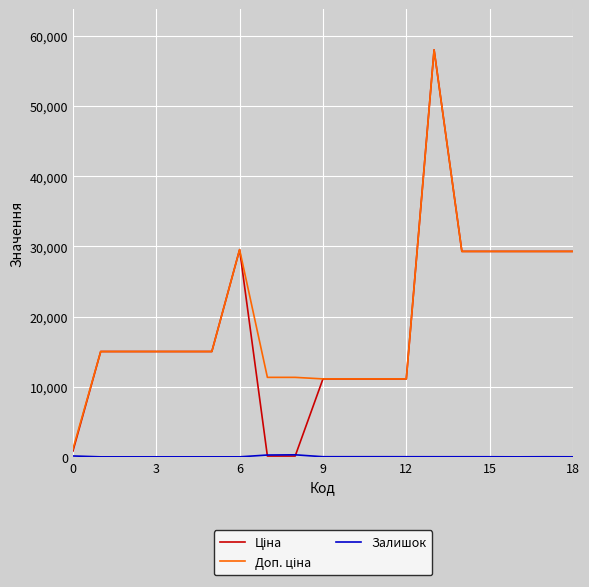

What is the greatest value displayed?

58037.0